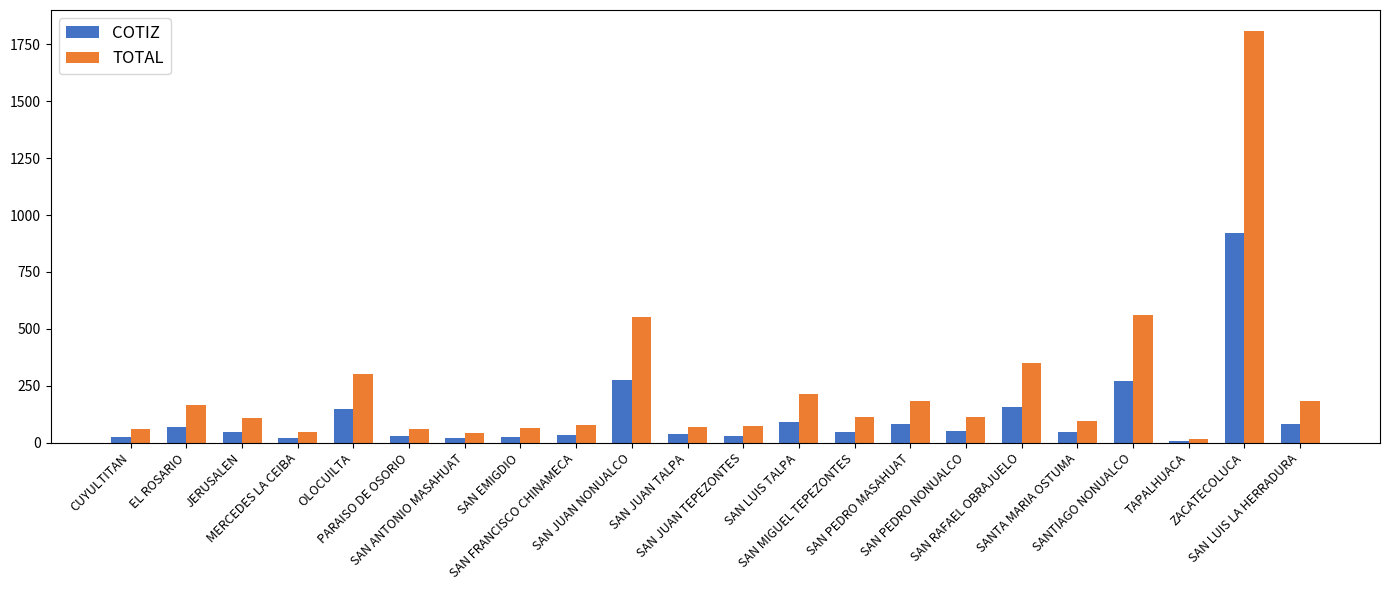

Which label corresponds to the largest value in the chart?

ZACATECOLUCA